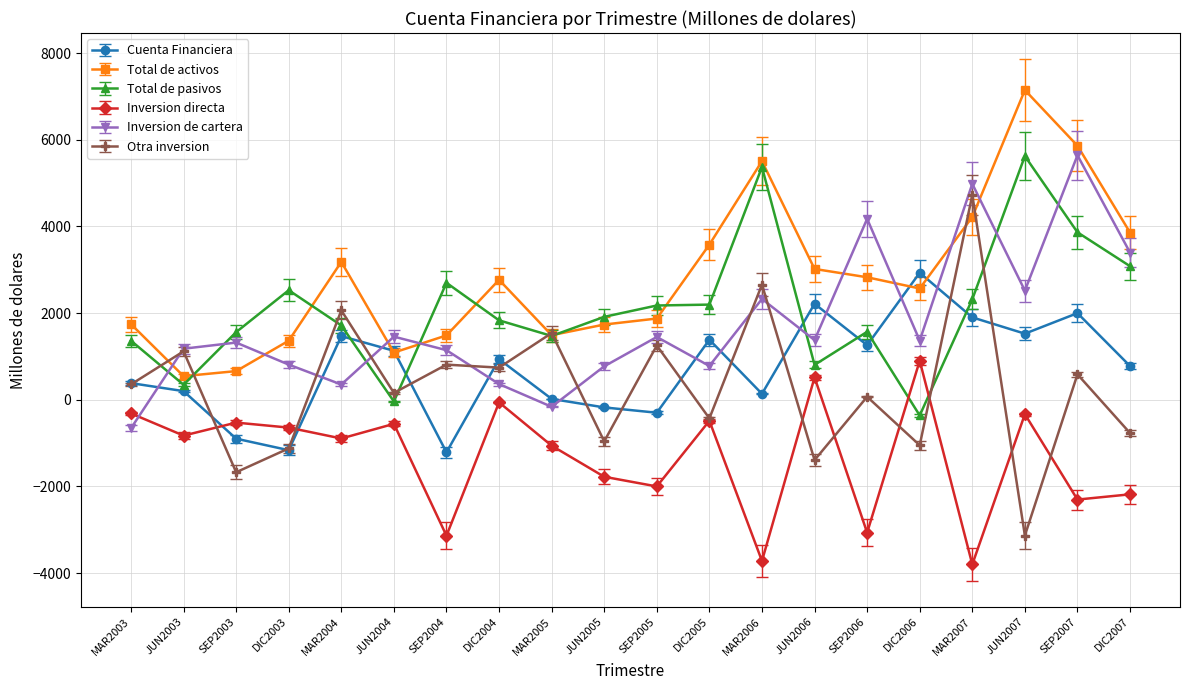

Which series changed the most between SEP2003 and DIC2004?

Otra inversion